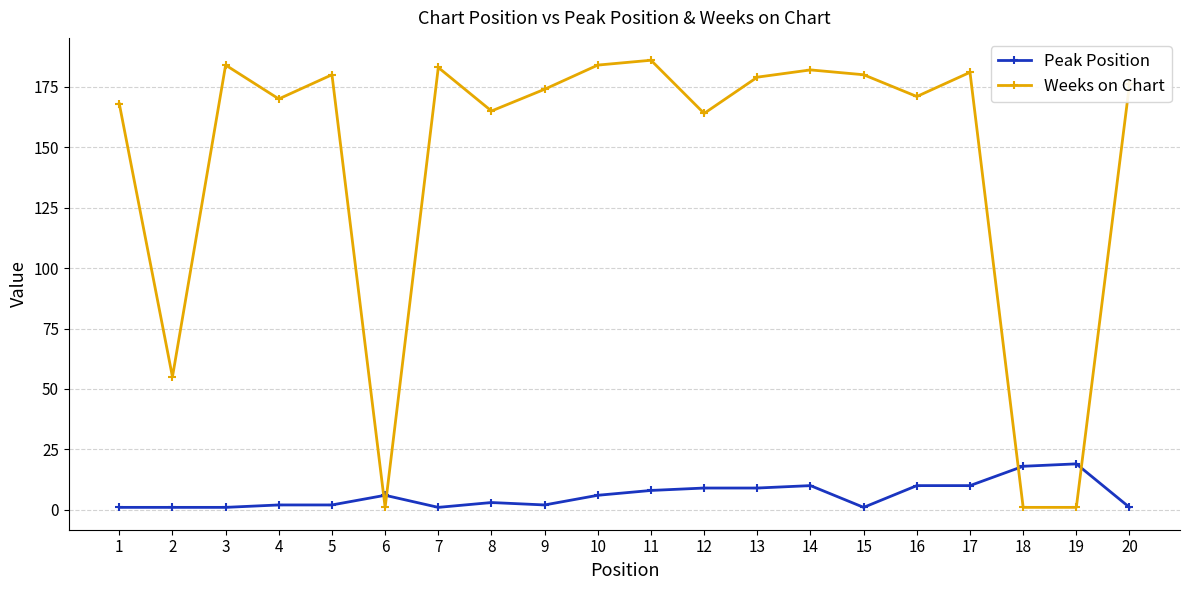

At how many categories does at least one series exceed 75?

16